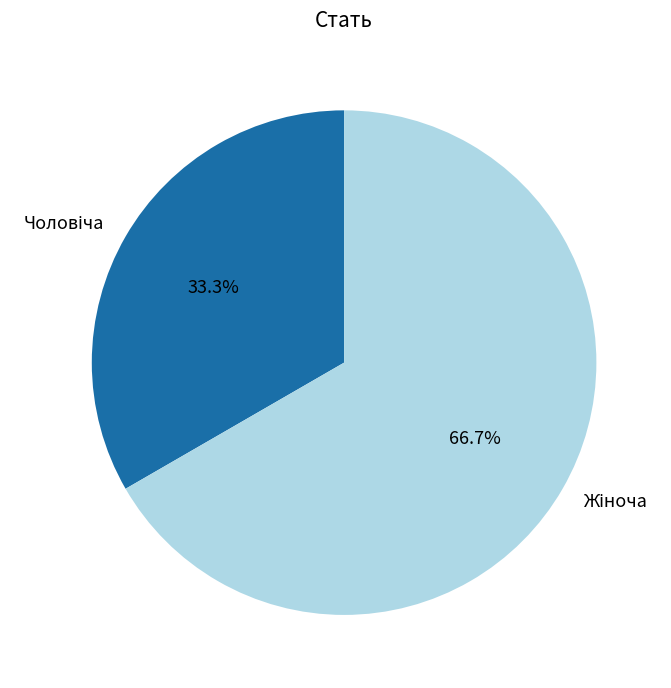

To the nearest percent, what is the average slice percentage?

50%